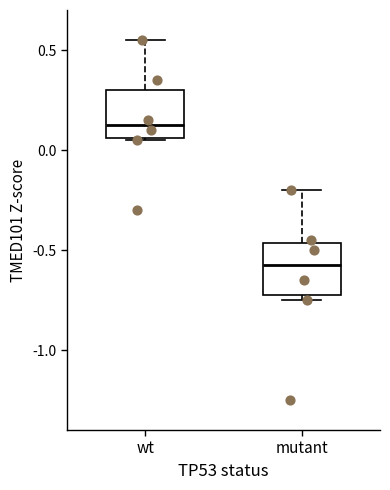

Which box has the highest median line?

wt